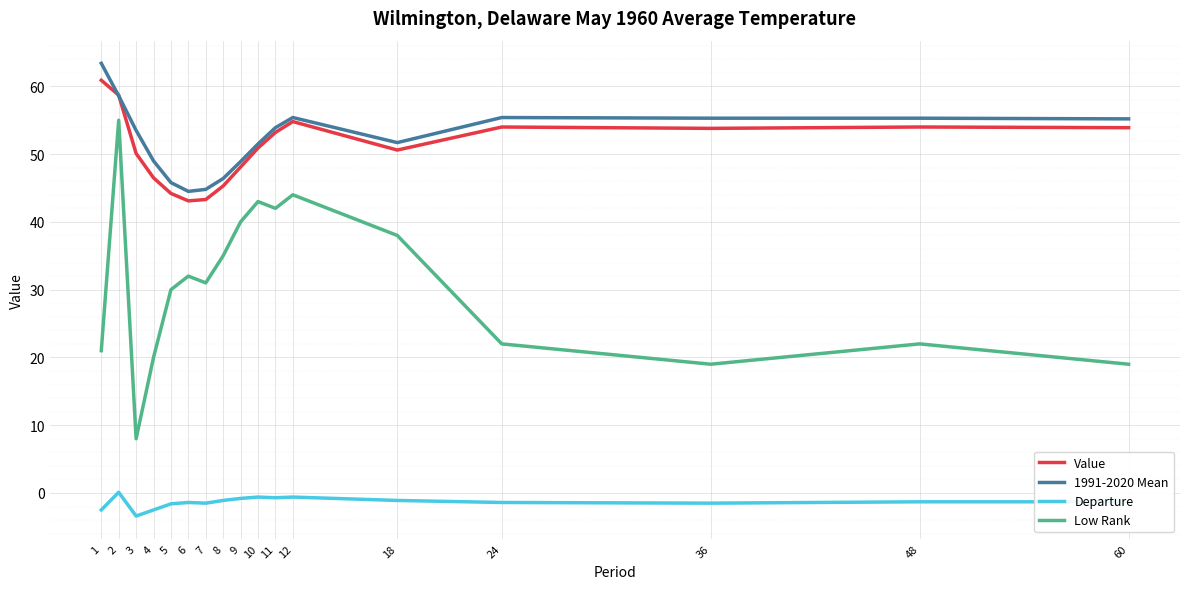

How many lines are shown in the chart?

4